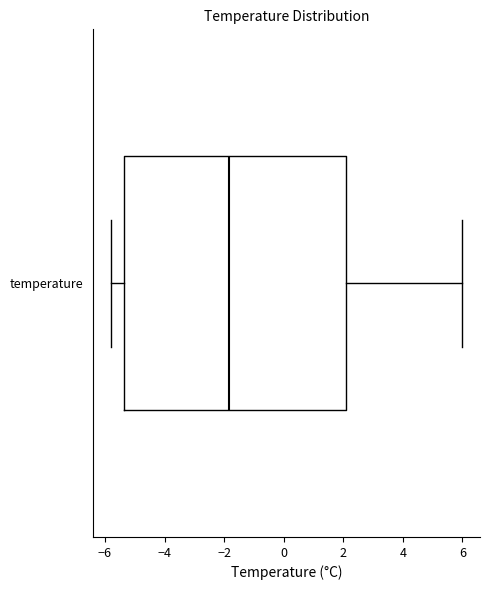

Transcribe this box plot: give where the median line is, the range the box spans, and where the two whiskers end, as read against the x-axis. The values are not printed on the chart, so give them approximately, as read against the axis.

median -1.8, box -5.4 to 2.0, whiskers -5.8 to 6.0